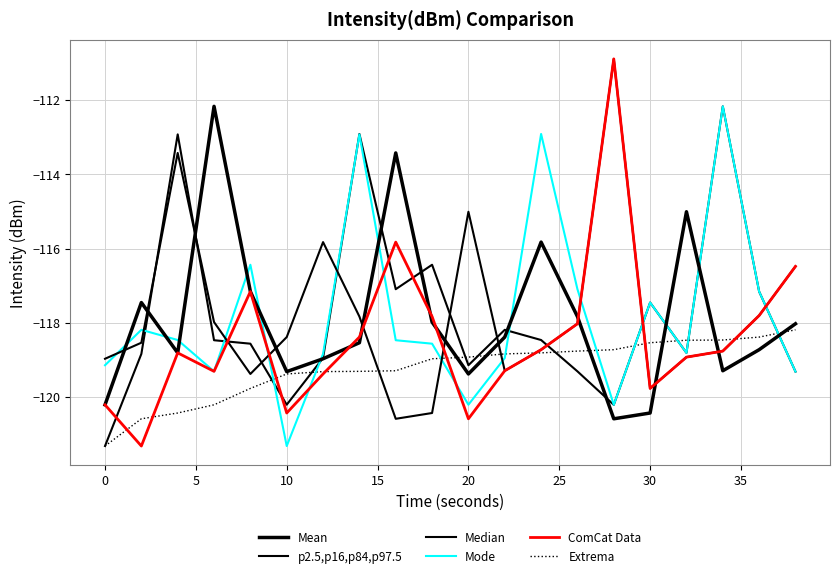

What is the difference between the second highest and minimum values in the Mode series?

8.4